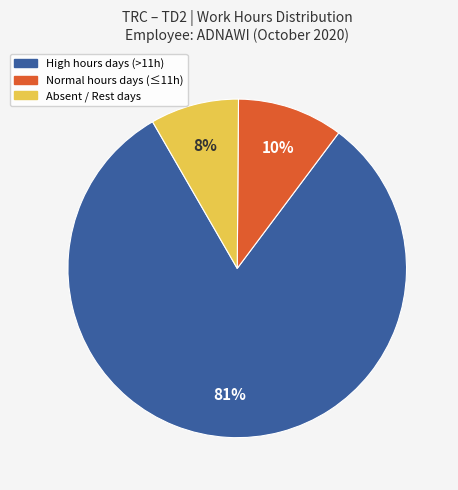

Is there any slice that represents more than half of the pie?

Yes